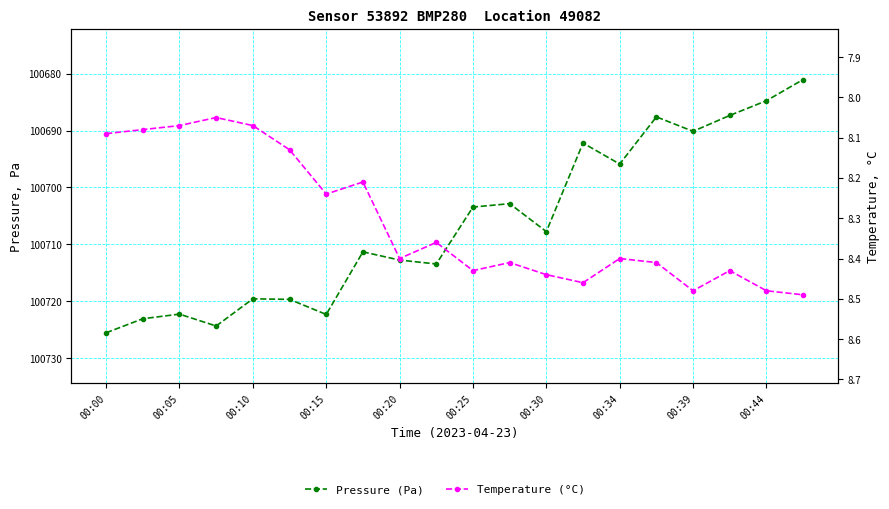

What are all the series names shown in the legend?

Pressure (Pa), Temperature (°C)